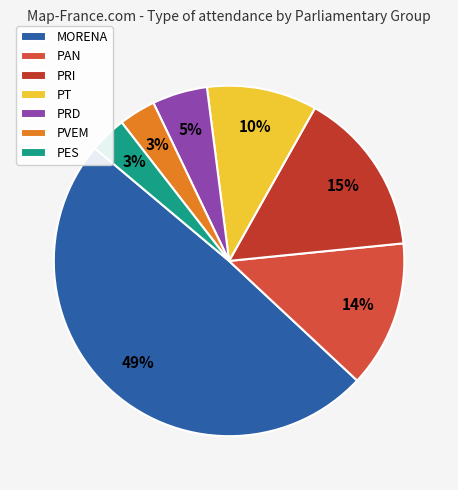

Is it true that PRD is 5% of the pie?

True